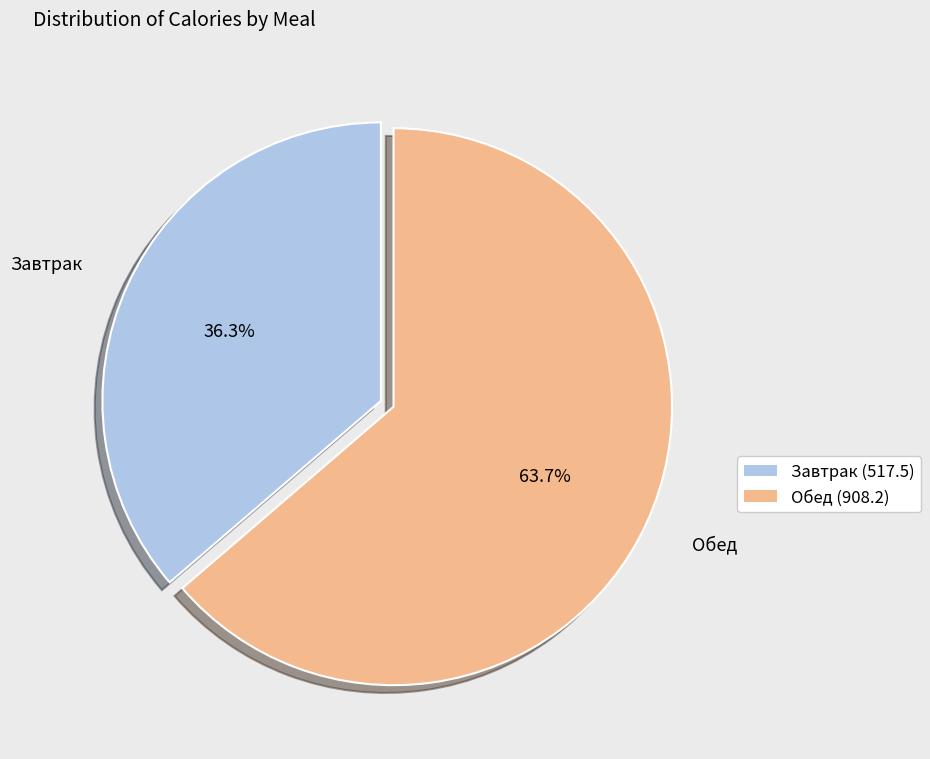

What is the smallest slice in the pie chart?

Завтрак